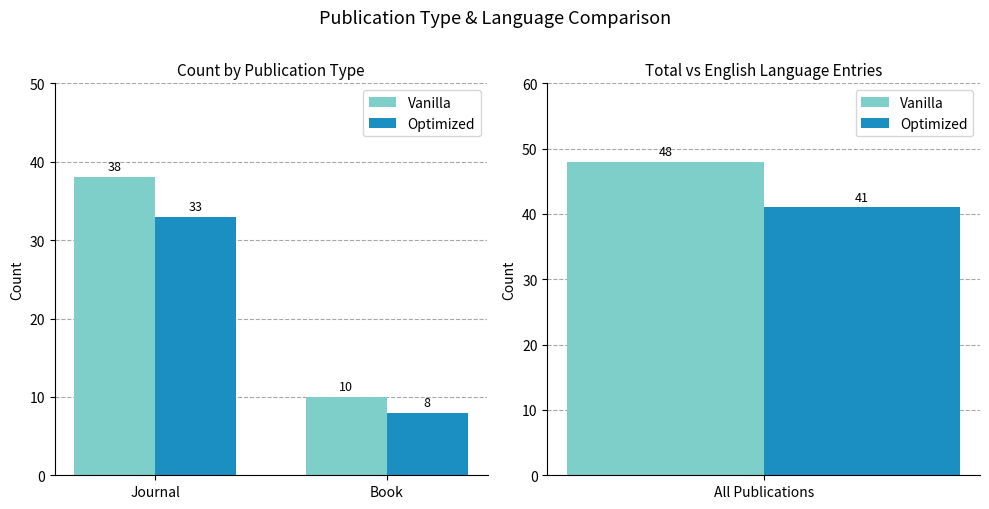

What are all the series names shown in the legend?

Vanilla, Optimized